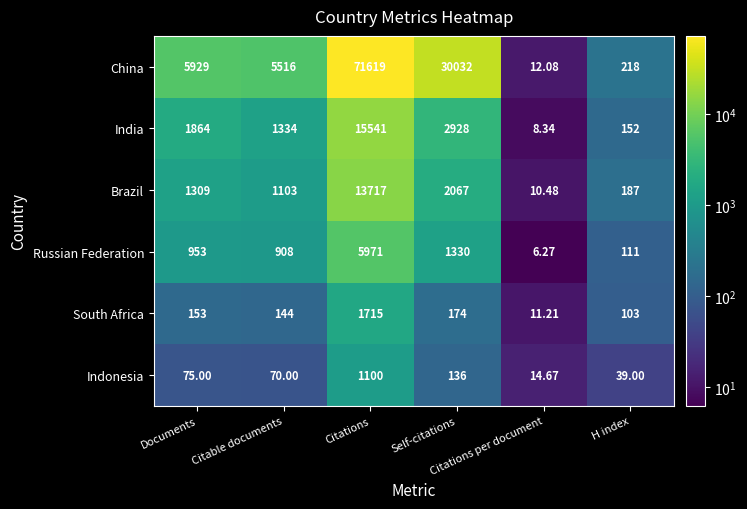

List the series in order of their peak value, lowest first.

Indonesia, South Africa, Russian Federation, Brazil, India, China